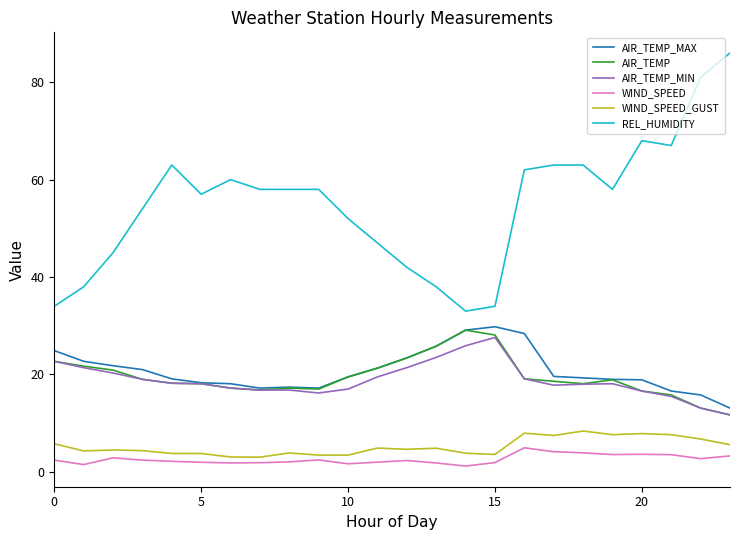

Does the chart display data point markers on the line(s)?

No